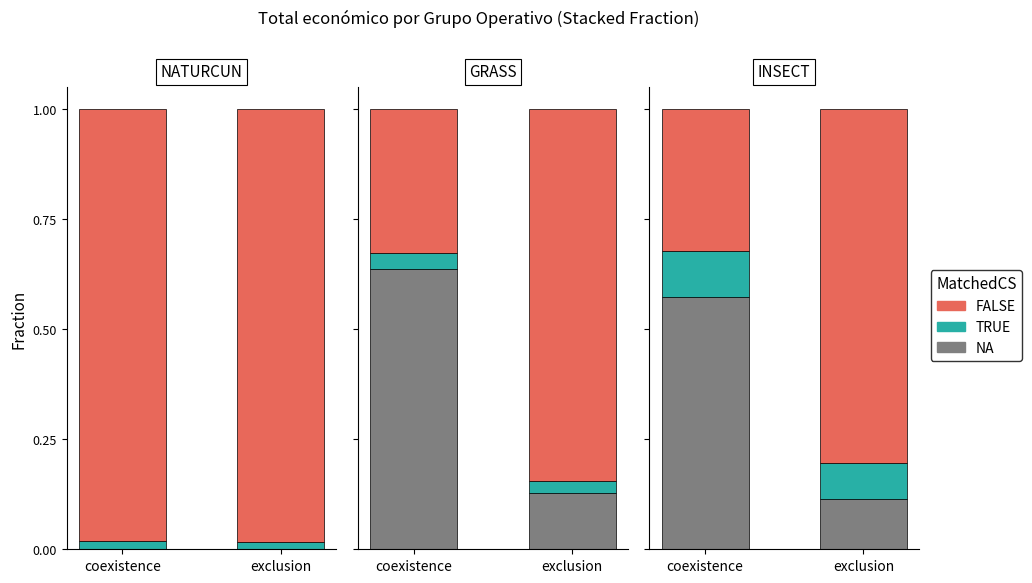

Read the FALSE value at exclusion.

0.8